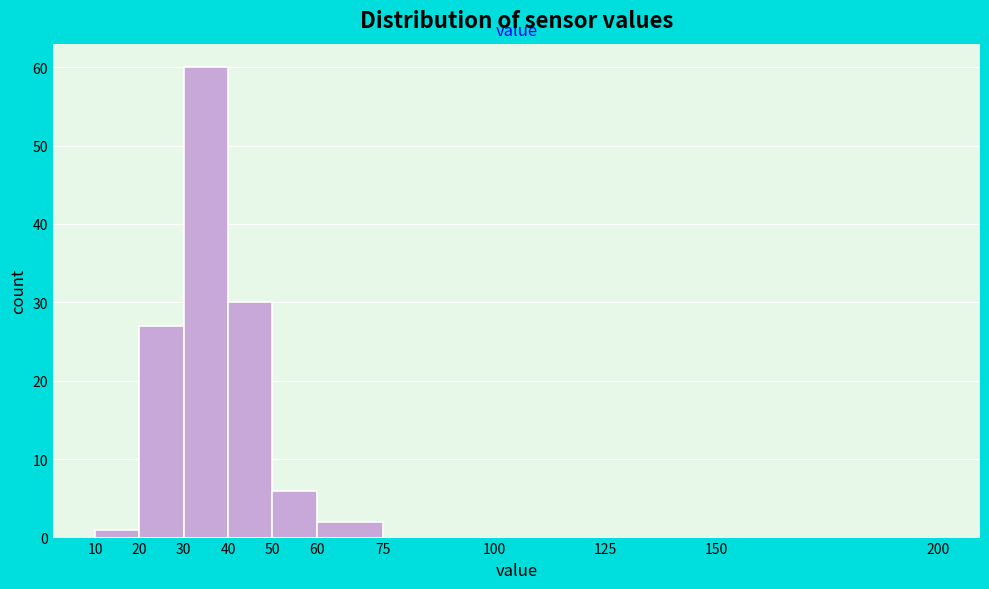

Reading left to right, list every bar in this chart as the range it spans on the x-axis followed by its height. The values are not printed on the chart, so give them approximately, as read against the axis.

10 to 20: 1
20 to 30: 27
30 to 40: 60
40 to 50: 30
50 to 60: 6
60 to 75: 2
75 to 100: 0
100 to 125: 0
125 to 150: 0
150 to 200: 0